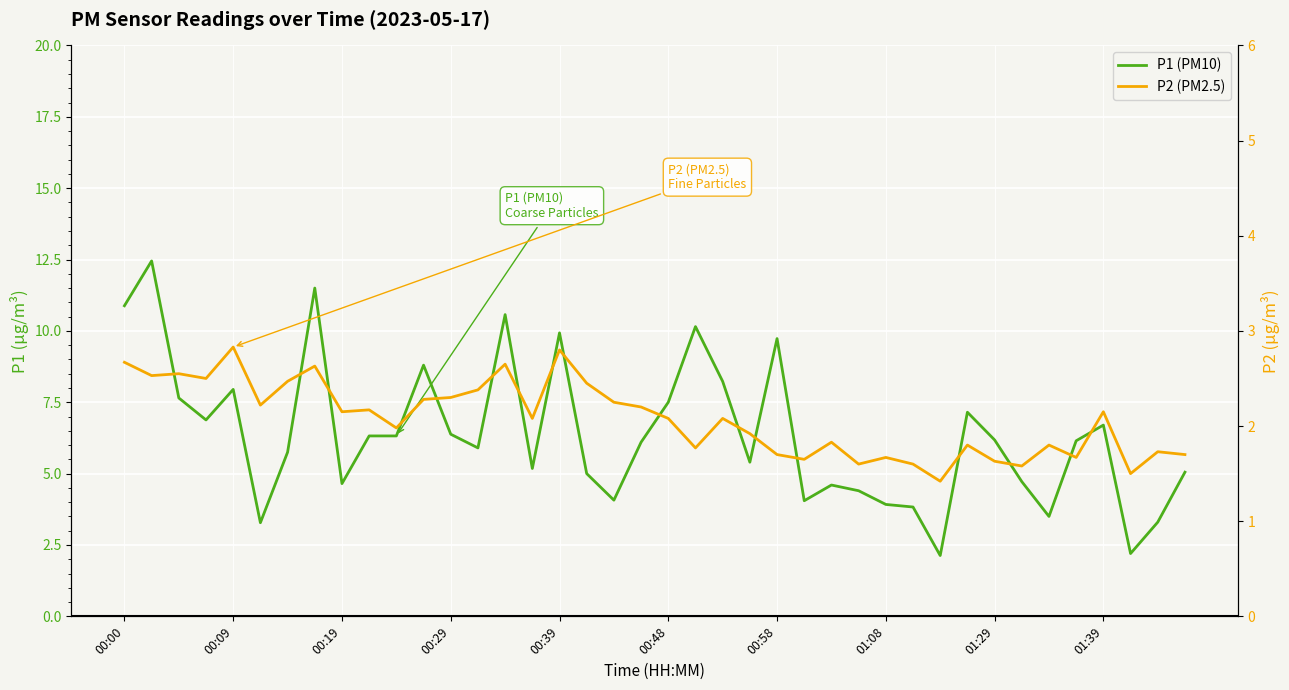

How many data points in P1 (PM10) are less than 6?

19